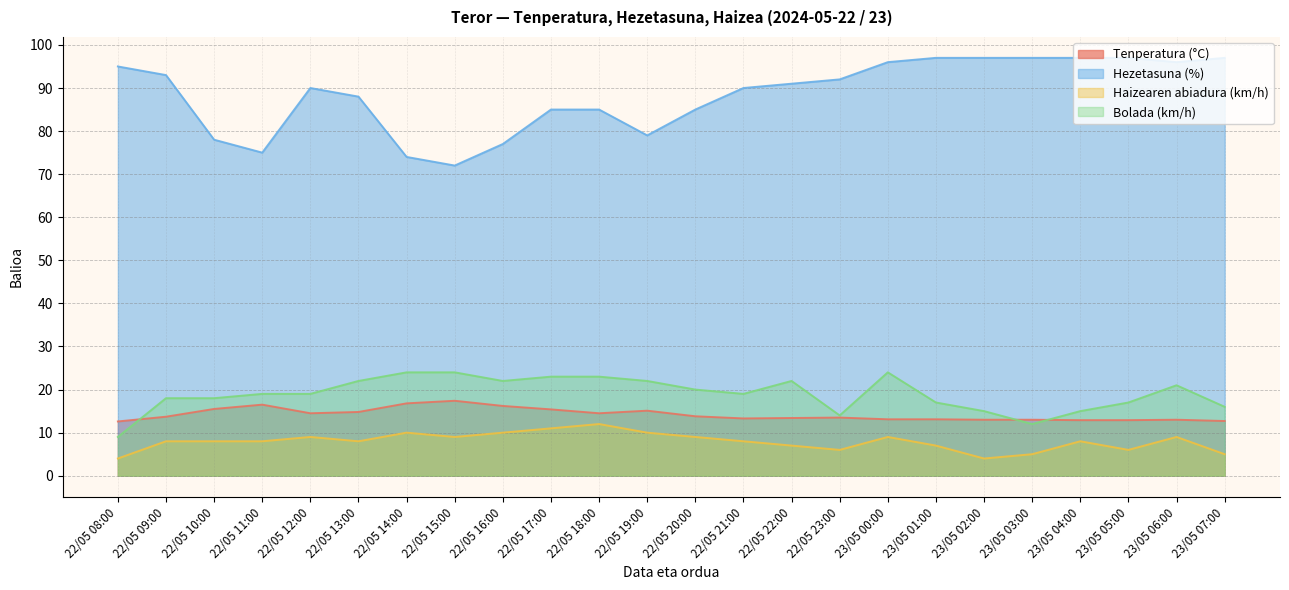

True or false: Tenperatura (°C) and Haizearen abiadura (km/h) cross at least once.

False